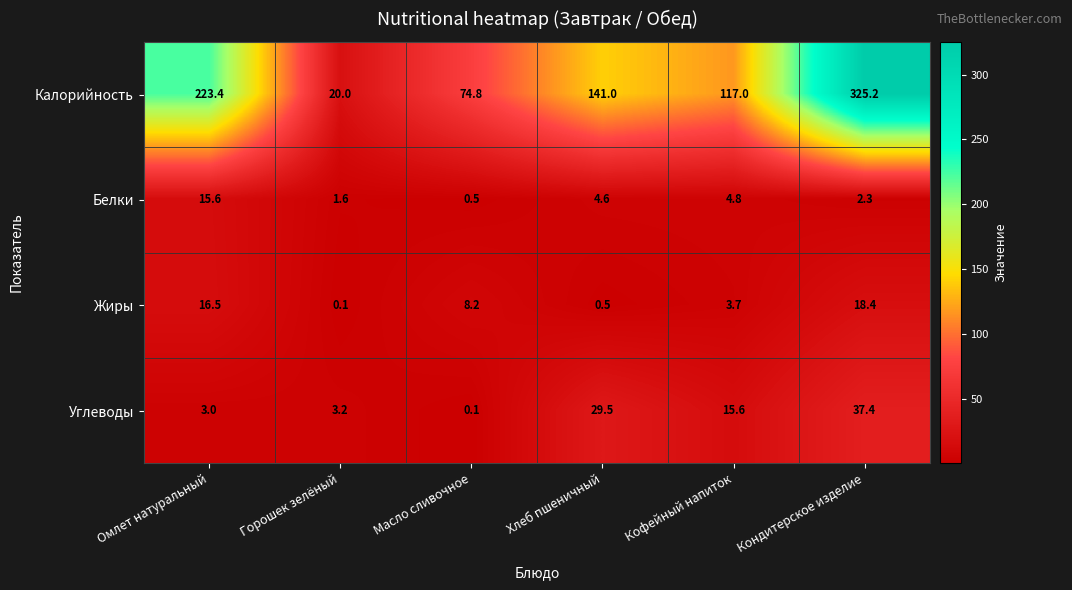

Which label corresponds to the largest value in the chart?

Кондитерское изделие